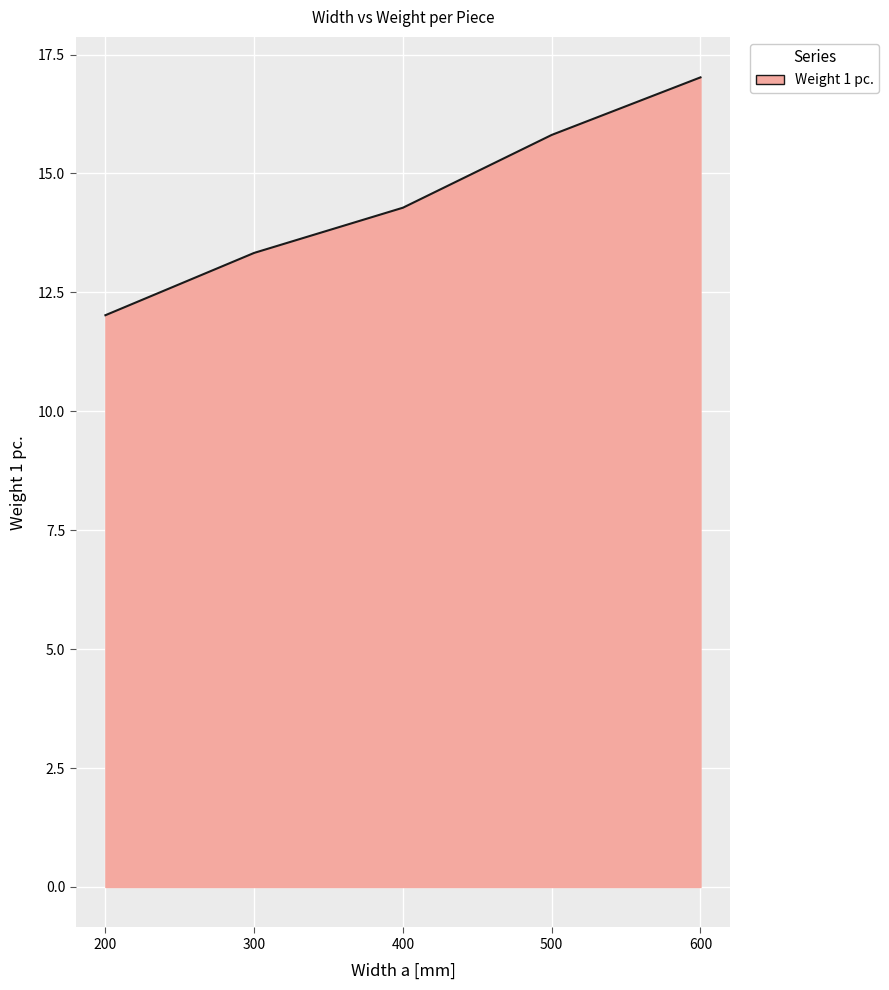

List the labels in order of value, smallest first.

200, 300, 400, 500, 600